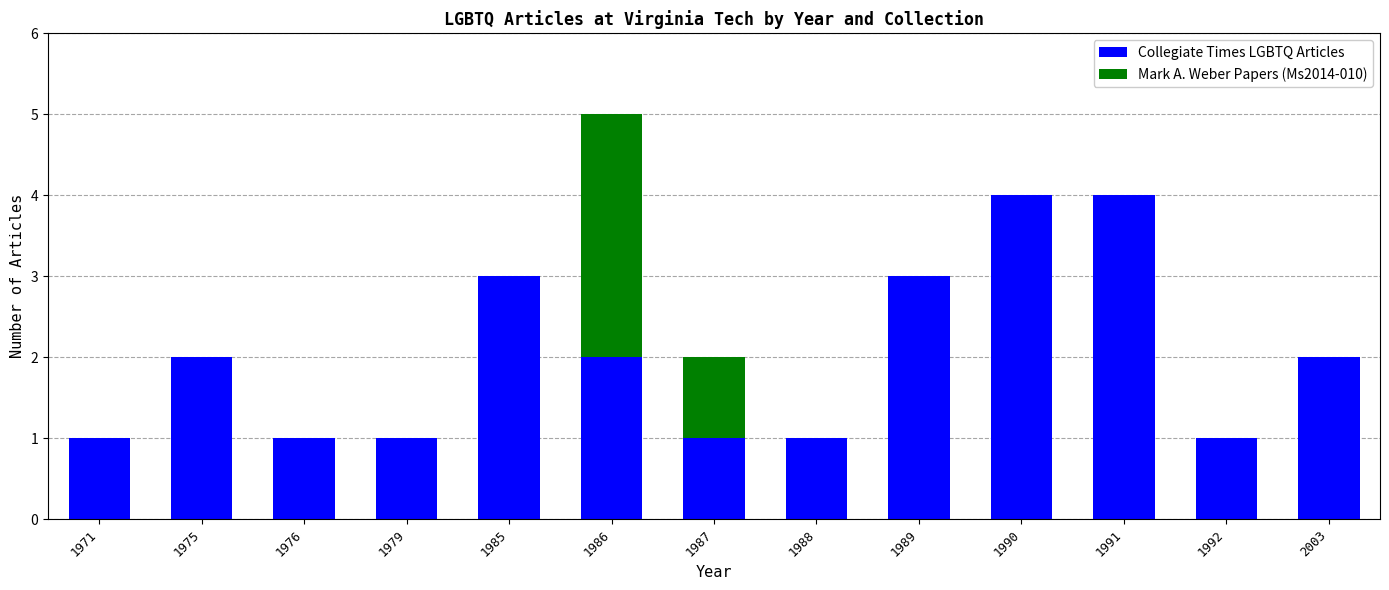

At which category is the sum across all series the highest?

1986